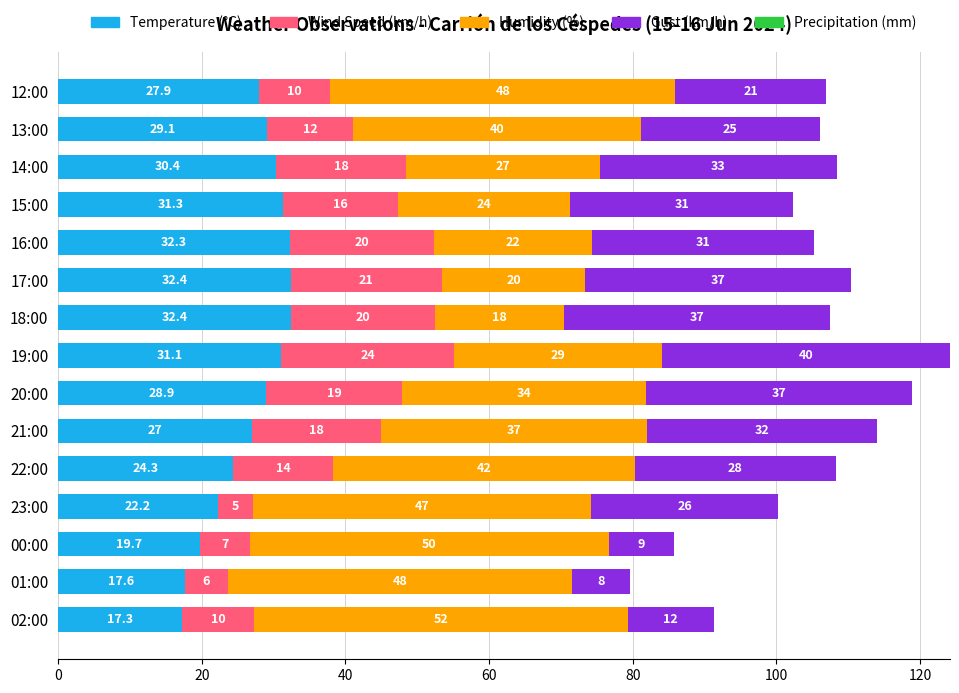

True or false: Temperature (°C) has a value of 27.9 at 12:00.

True